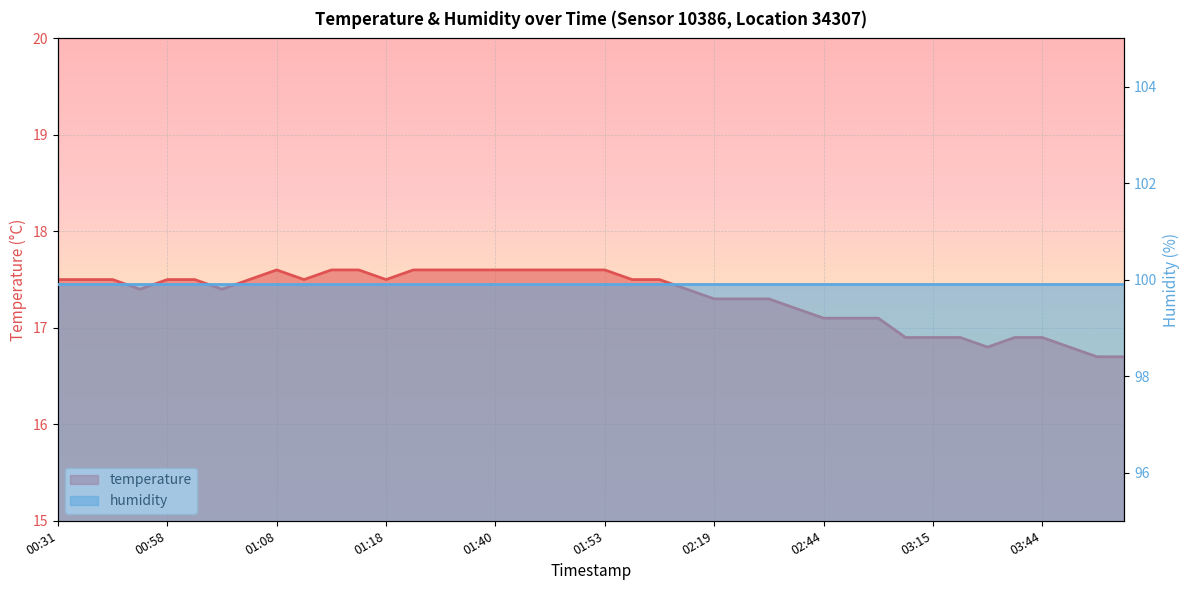

Where is the data nearest to the value 17?

02:44